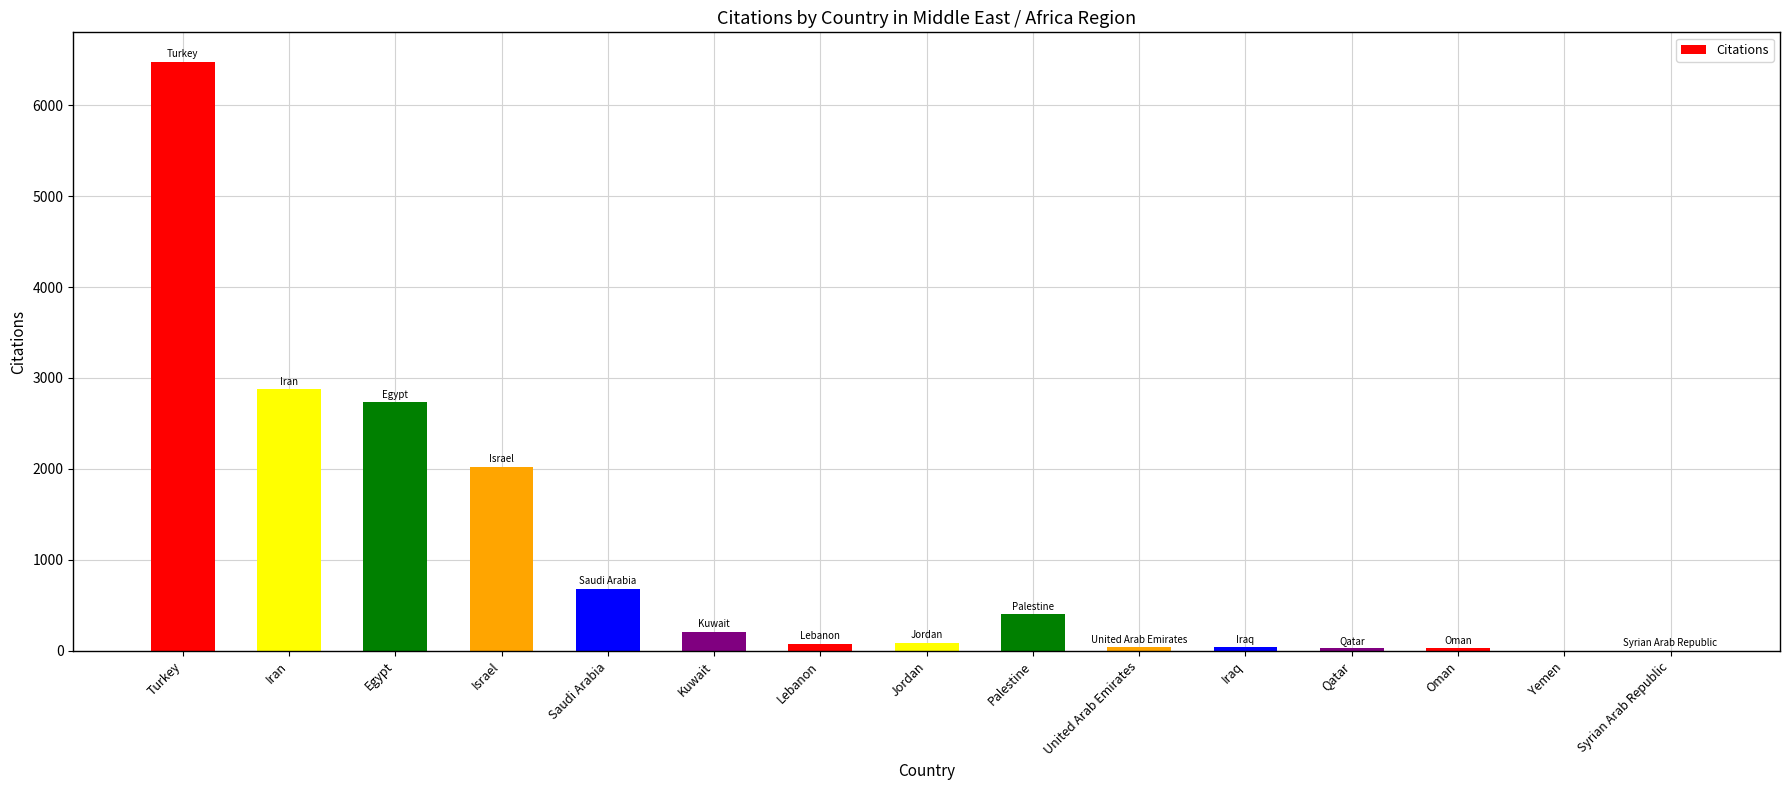

Where is the data nearest to the value 3238?

Iran